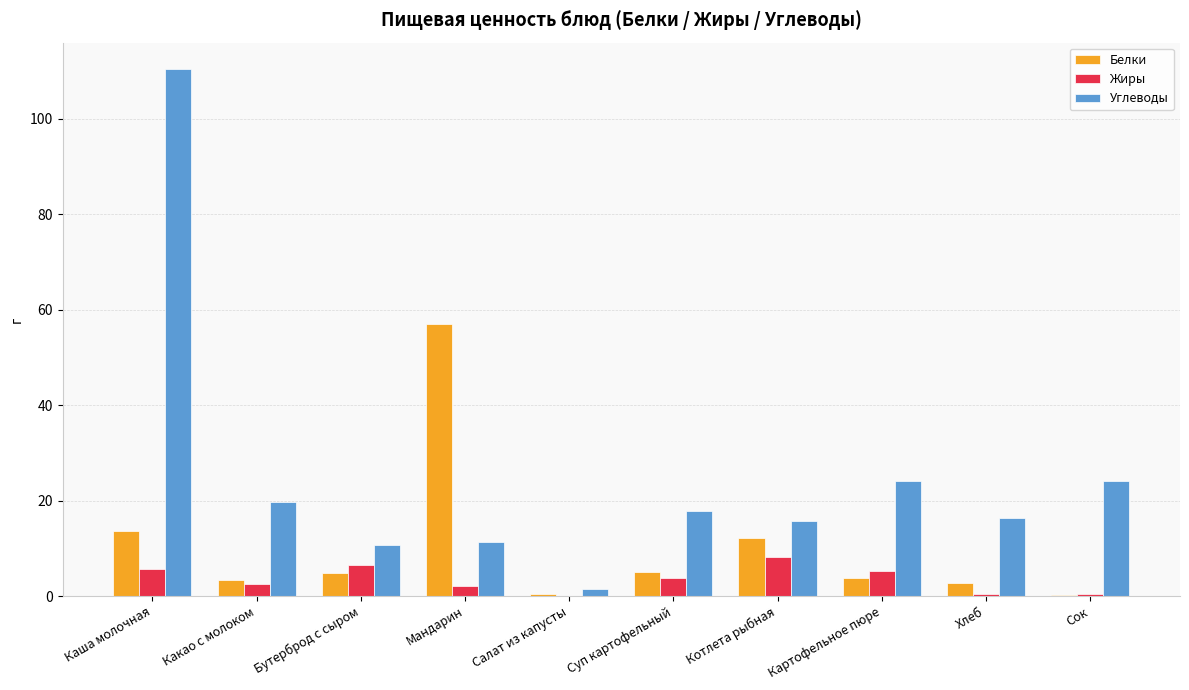

What is the sum of the Жиры values at Котлета рыбная and Бутерброд с сыром?

14.6